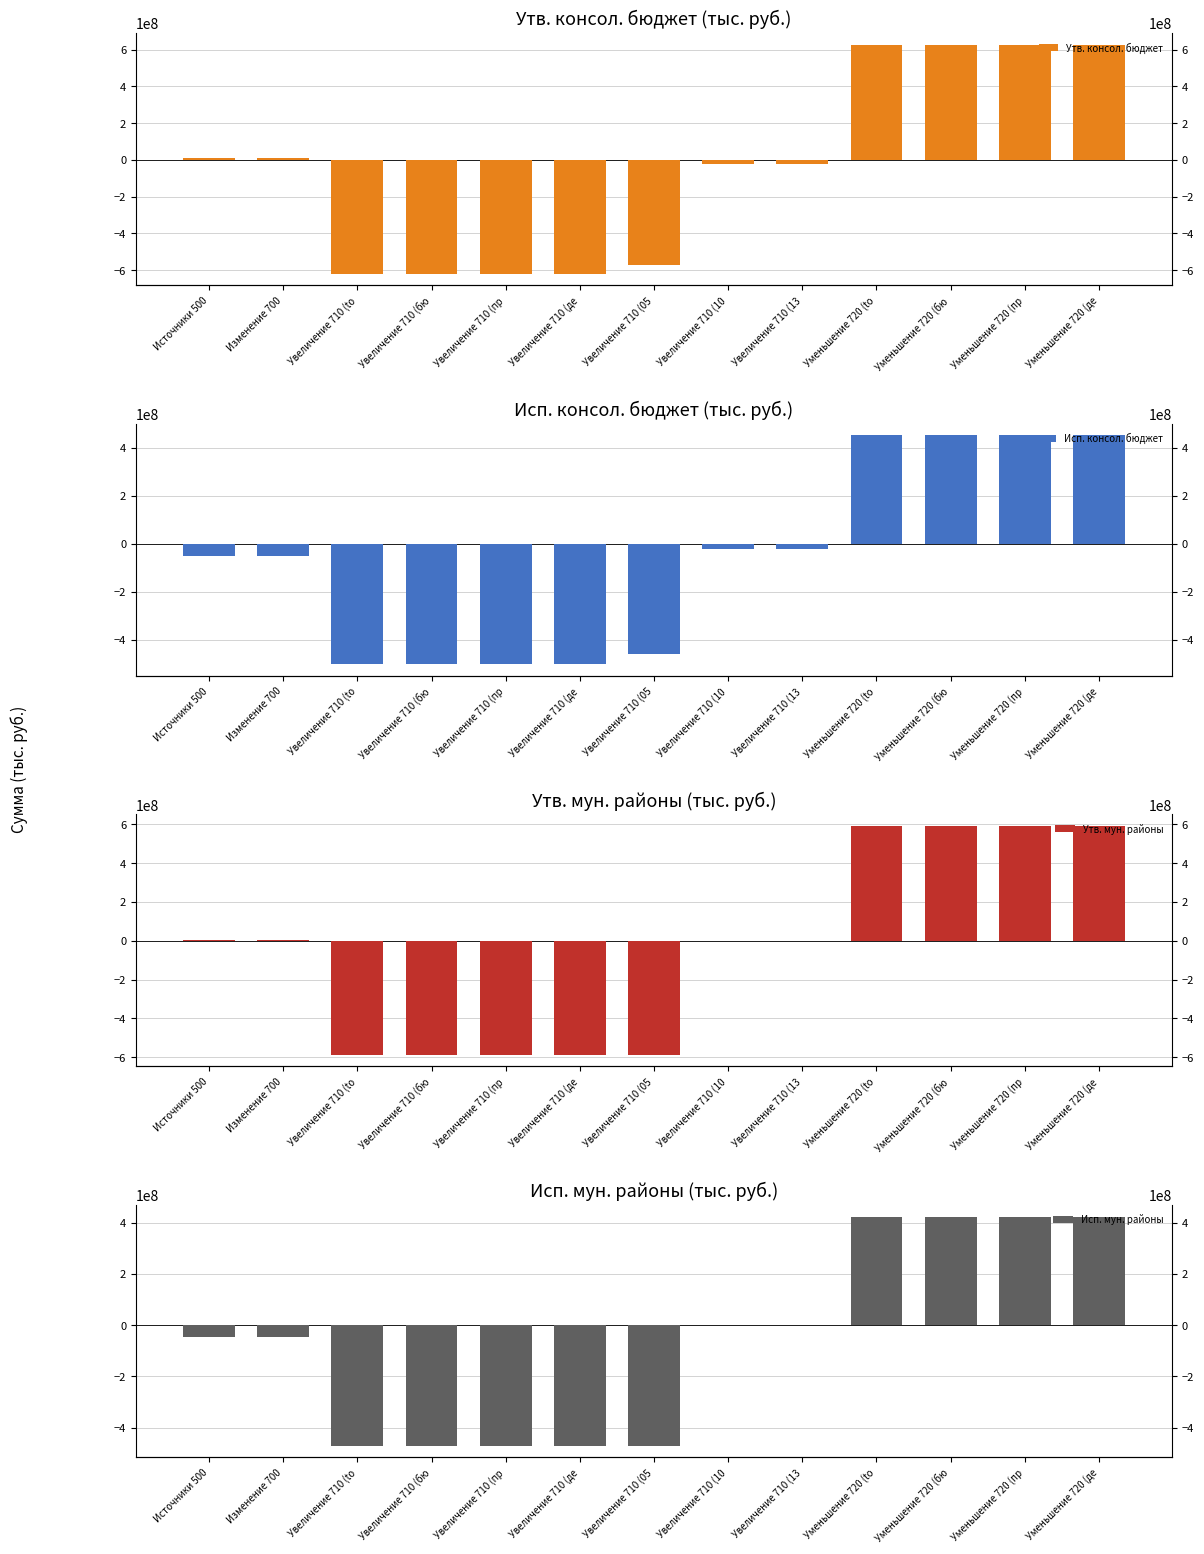

How many series are shown in this chart?

4